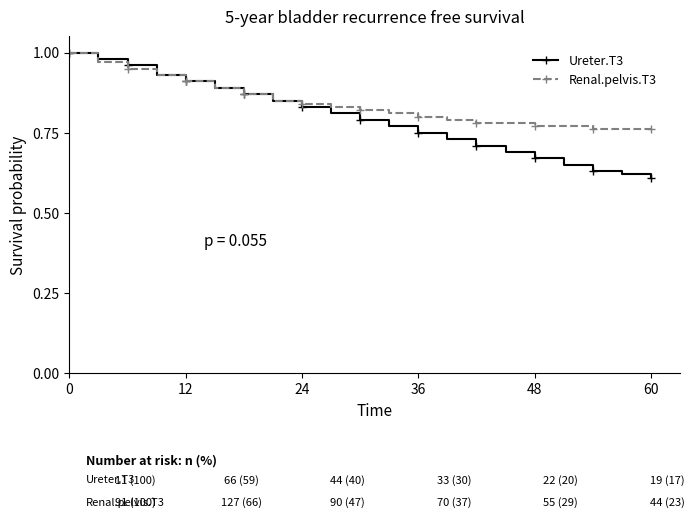

Which series has the largest total across all categories?

Renal.pelvis.T3